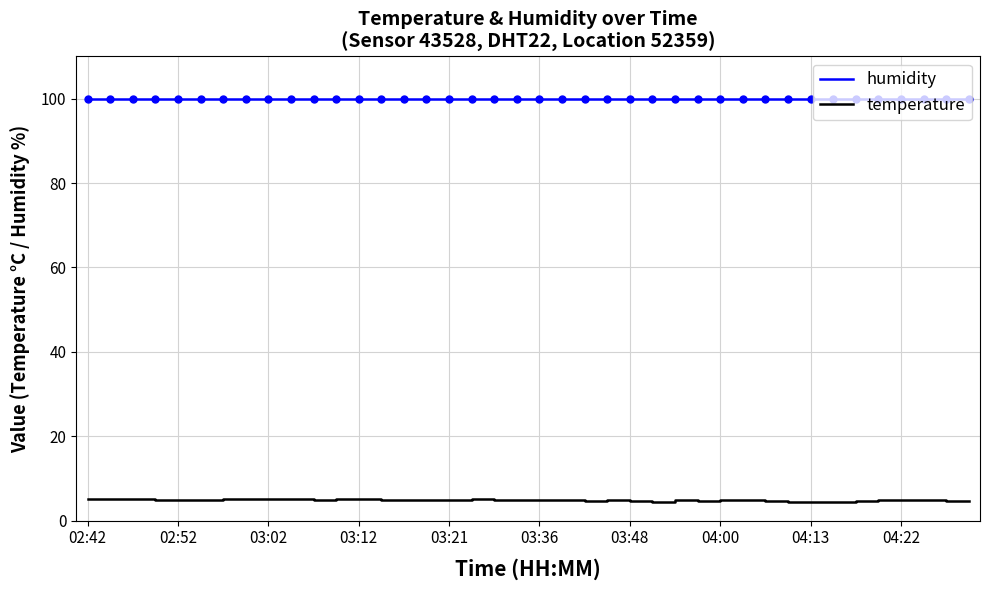

Which series has the widest spread of values?

temperature